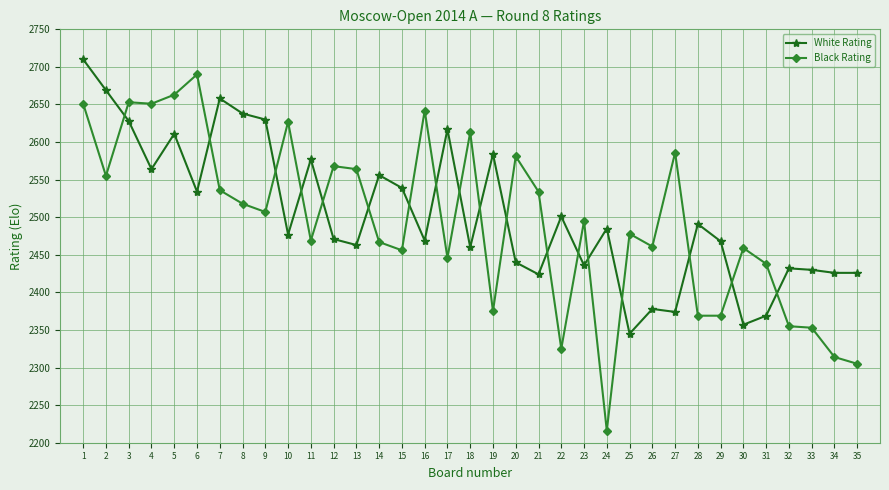

The White Rating series shows 895 at 19. True or false?

False